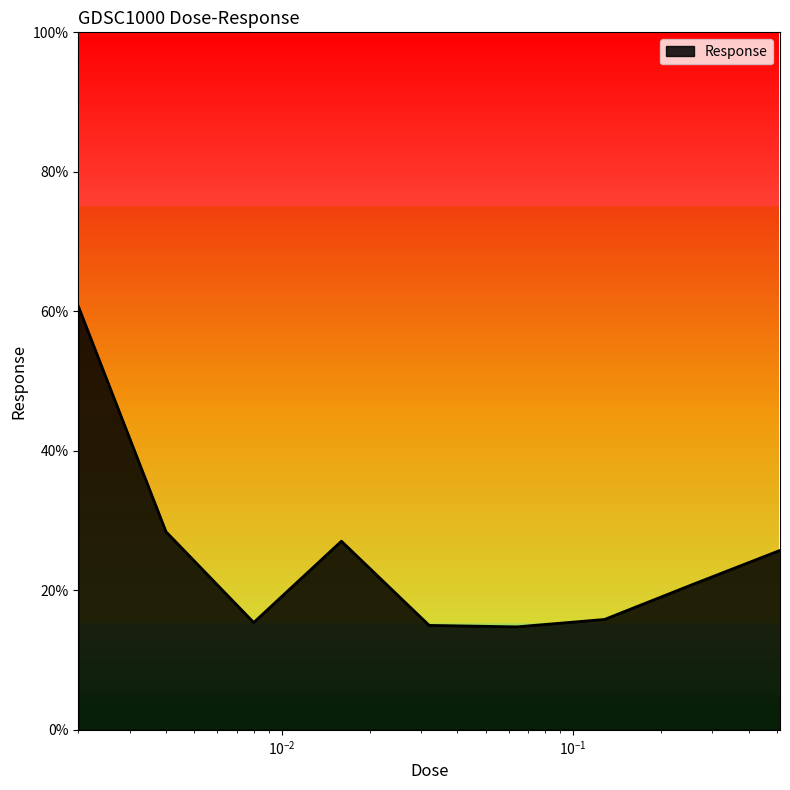

What is the minimum value shown in the chart?

14.8